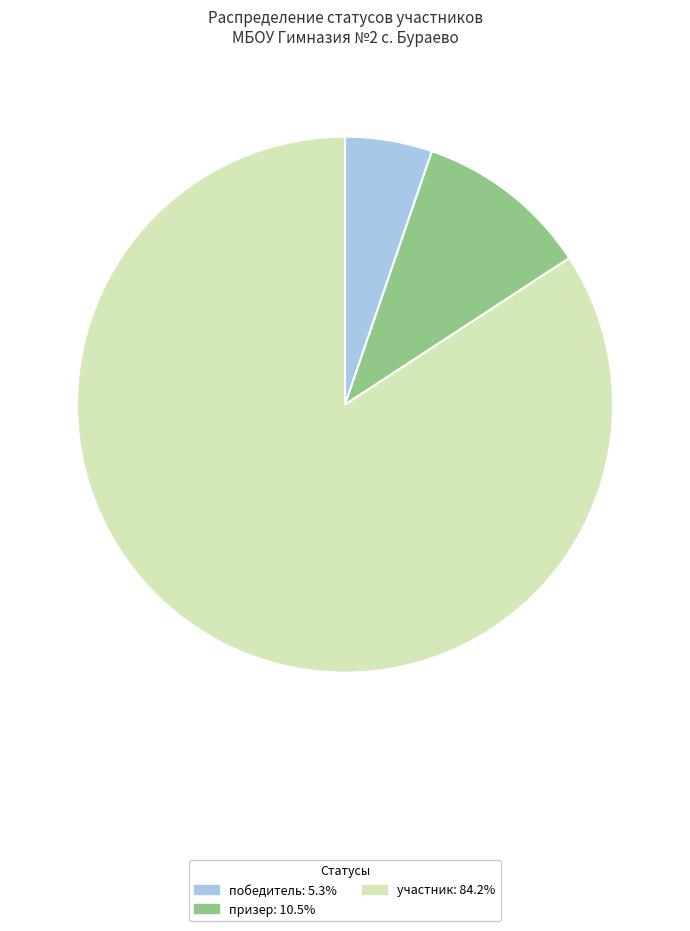

True or false: победитель accounts for 5% of the total.

True